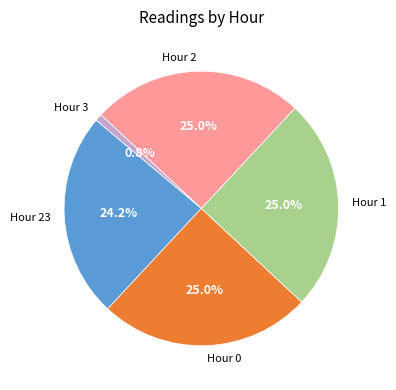

How many segments does this pie chart have?

5